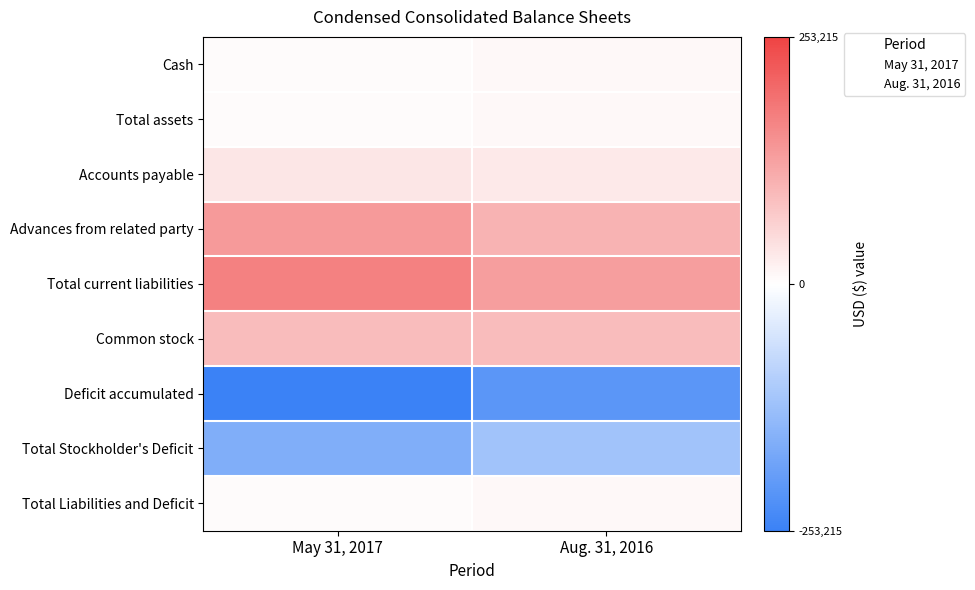

Reading left to right, list all the values displayed in this chart.

Cash: 5882	9178
Total assets: 5882	9178
Accounts payable: 32805	28407
Advances from related party: 136292	101164
Total current liabilities: 169097	129571
Common stock: 90000	90000
Deficit accumulated: -253215	-210393
Total Stockholder's Deficit: -163215	-120393
Total Liabilities and Deficit: 5882	9178